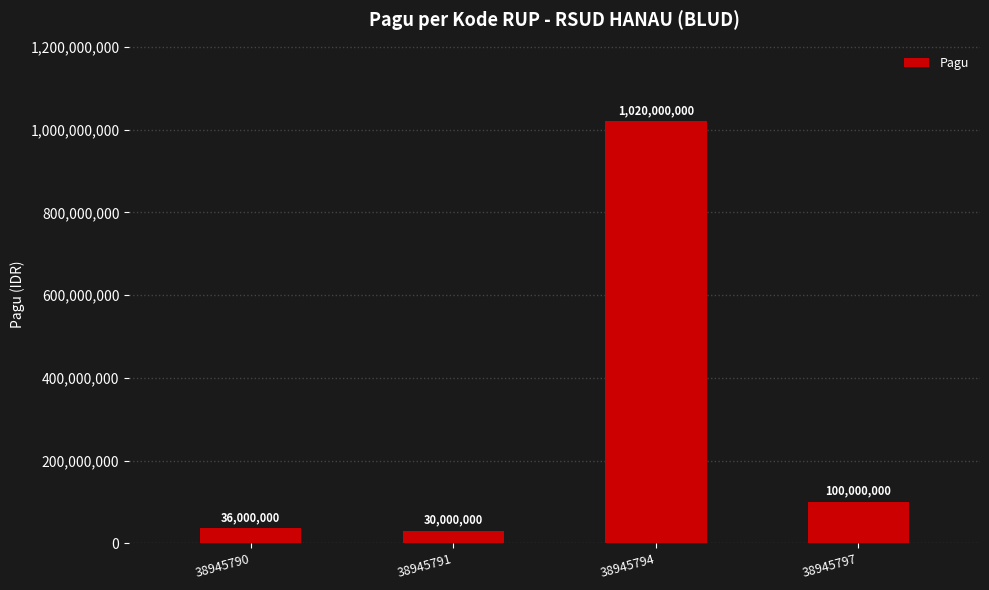

What is the change in value from 38945790 to 38945797?

+64000000